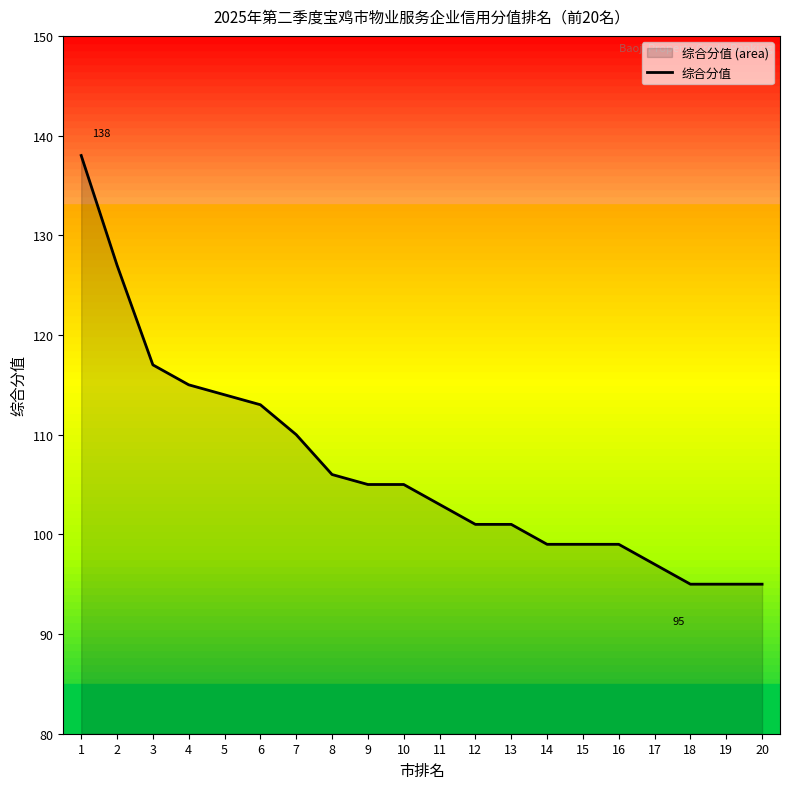

What is the sum of all values?

2134